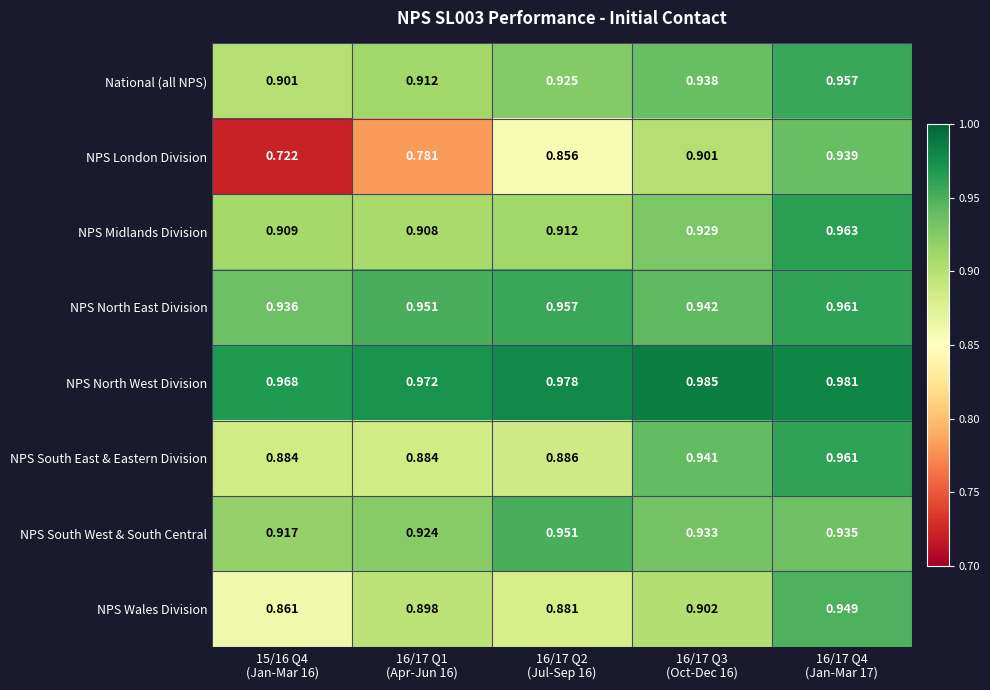

Which series has the widest spread of values?

NPS London Division